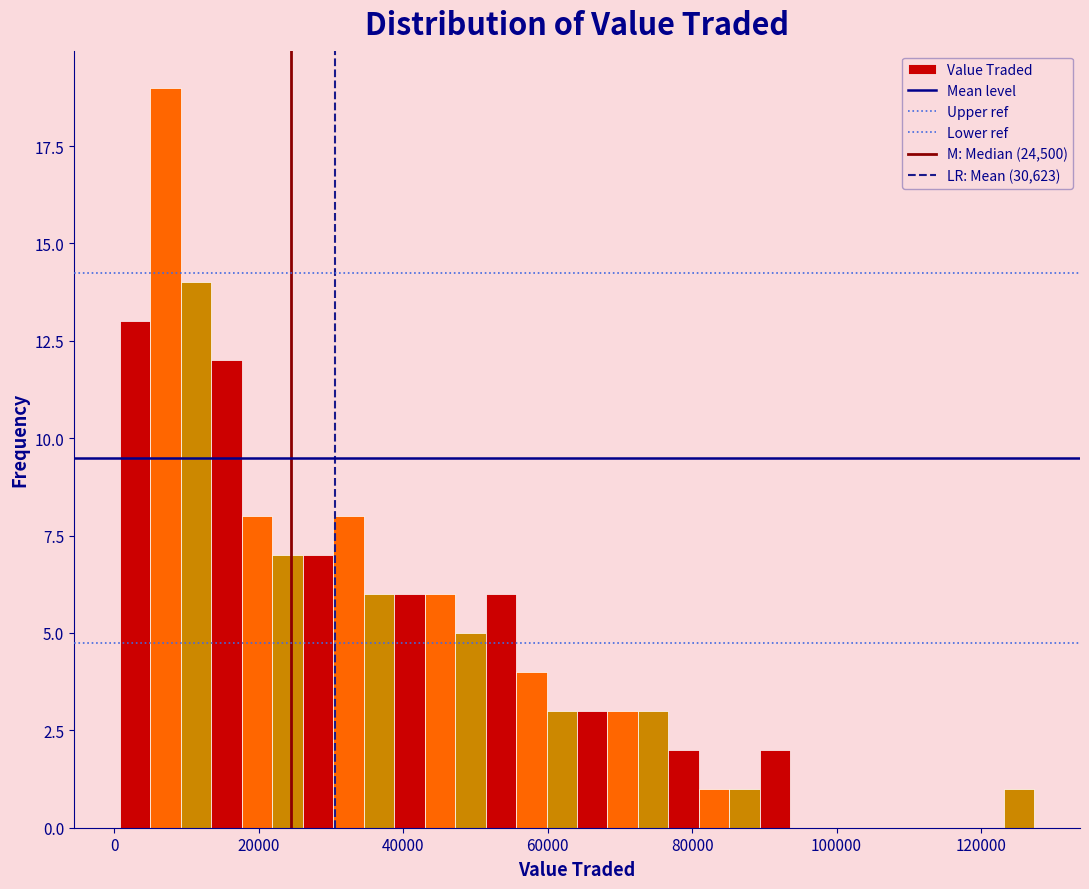

Around what value on the x-axis is the tallest bar? Give the approximate position of its centre, as read against the axis.

8000